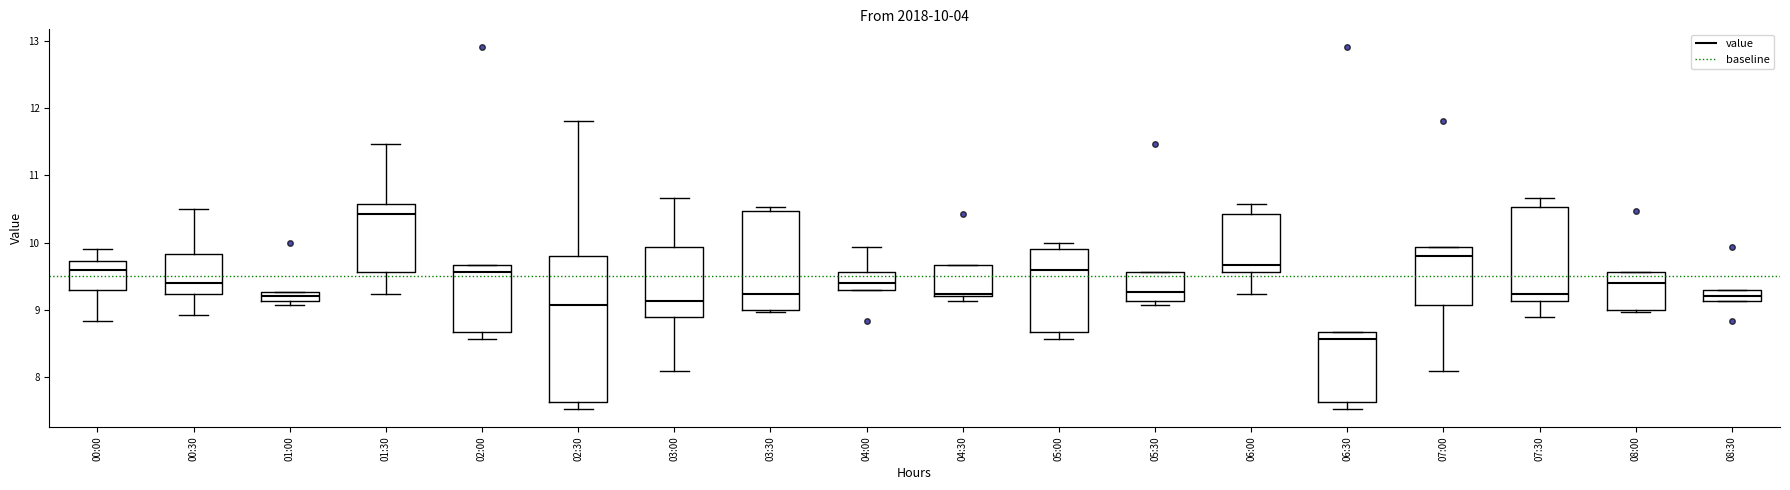

Which box has the highest median line?

01:30